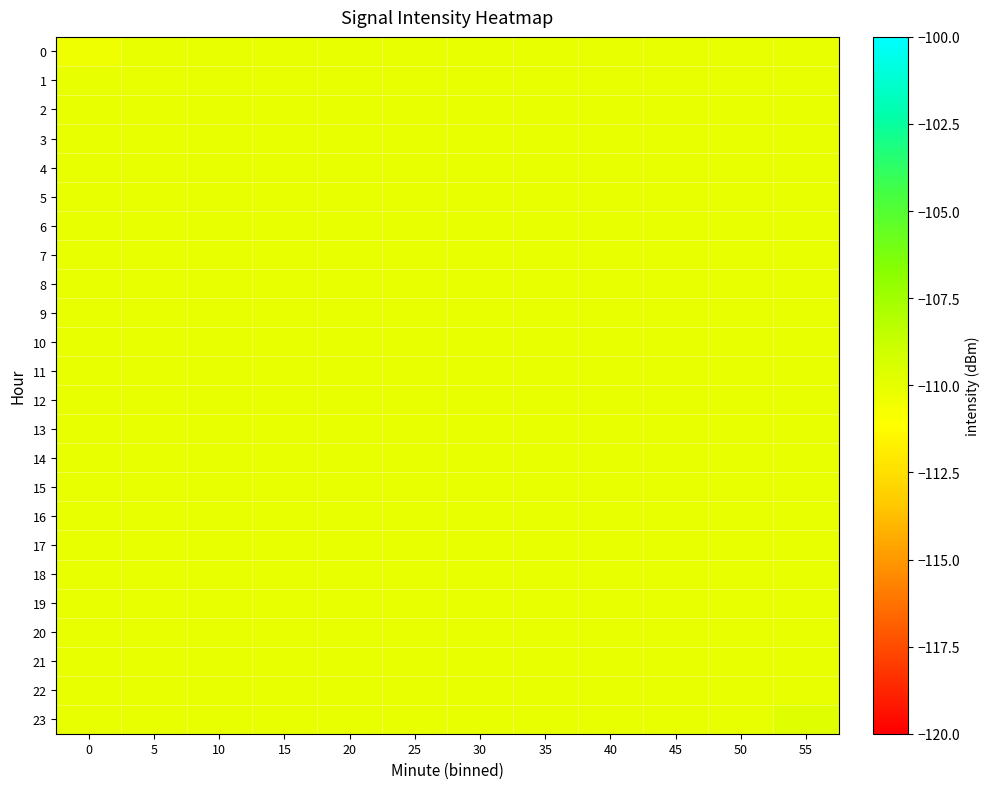

What is the difference between the highest and lowest values at 55?

0.4